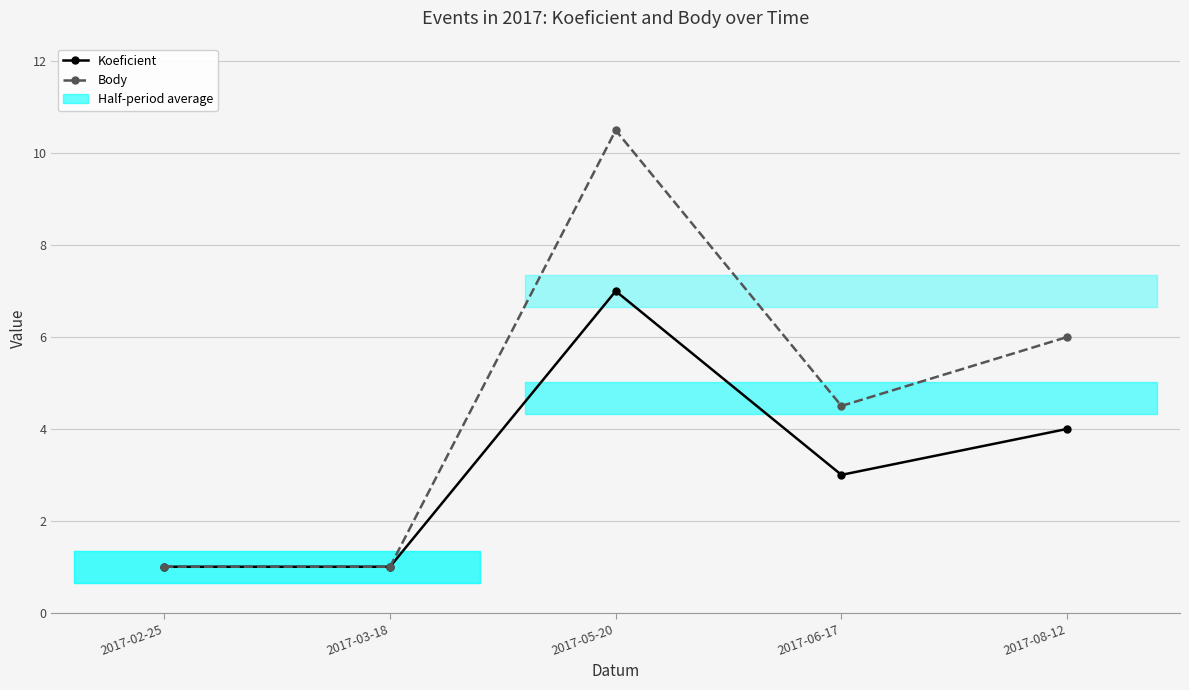

True or false: Koeficient has more than 2 points higher than both neighbors.

False